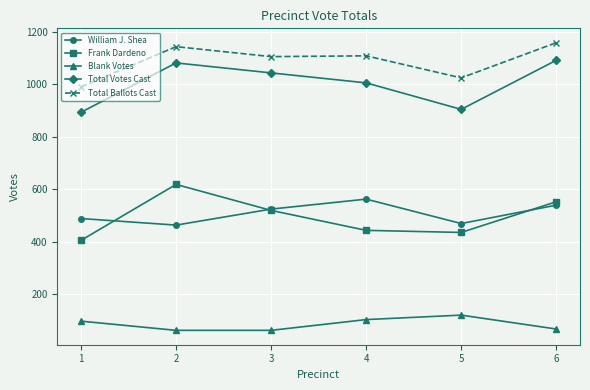

In William J. Shea, how many points are lower than both neighbors (excluding endpoints)?

2